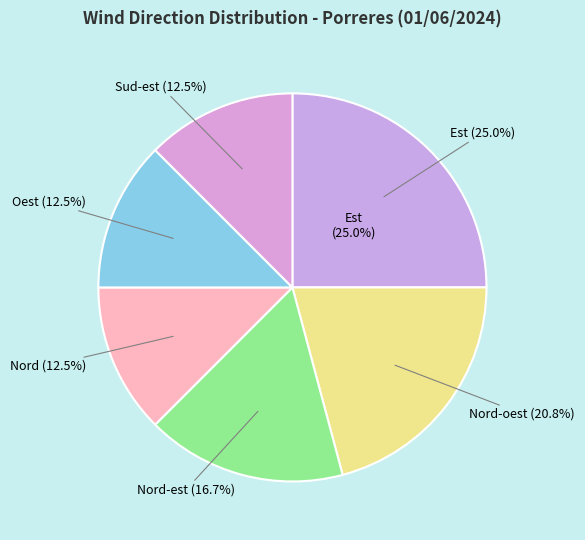

Combined, do Nord and Est account for over 50%?

No